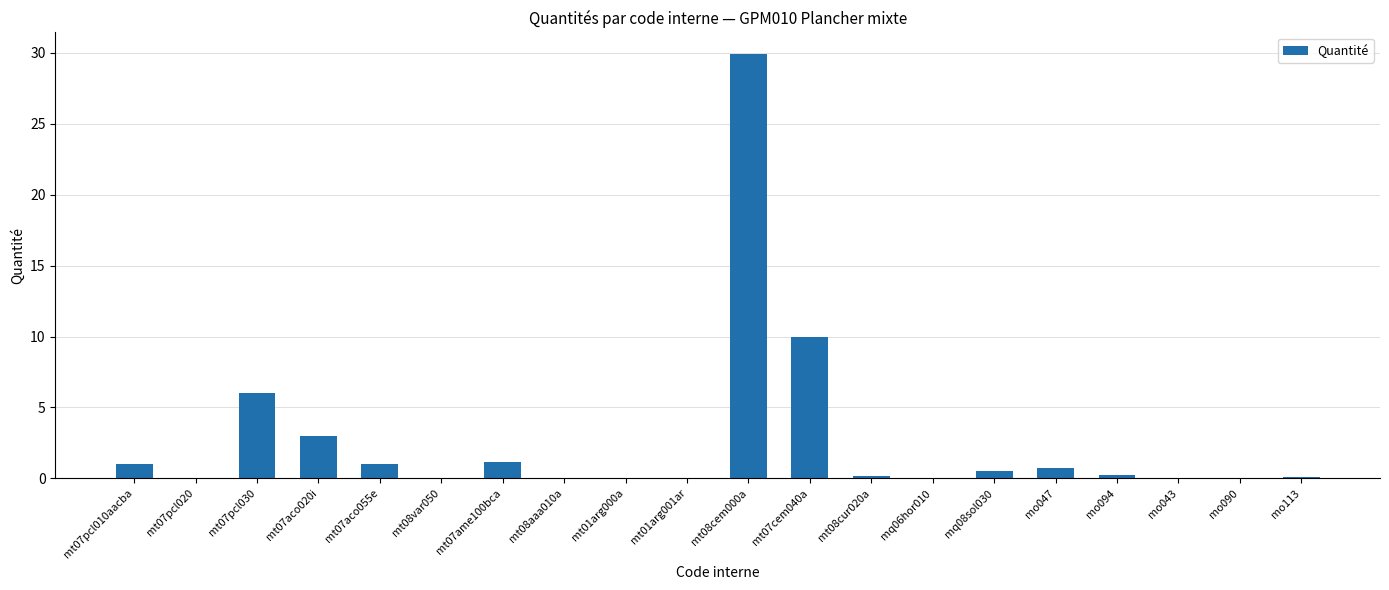

What is the change in value from mt07aco055e to mo047?

-0.3